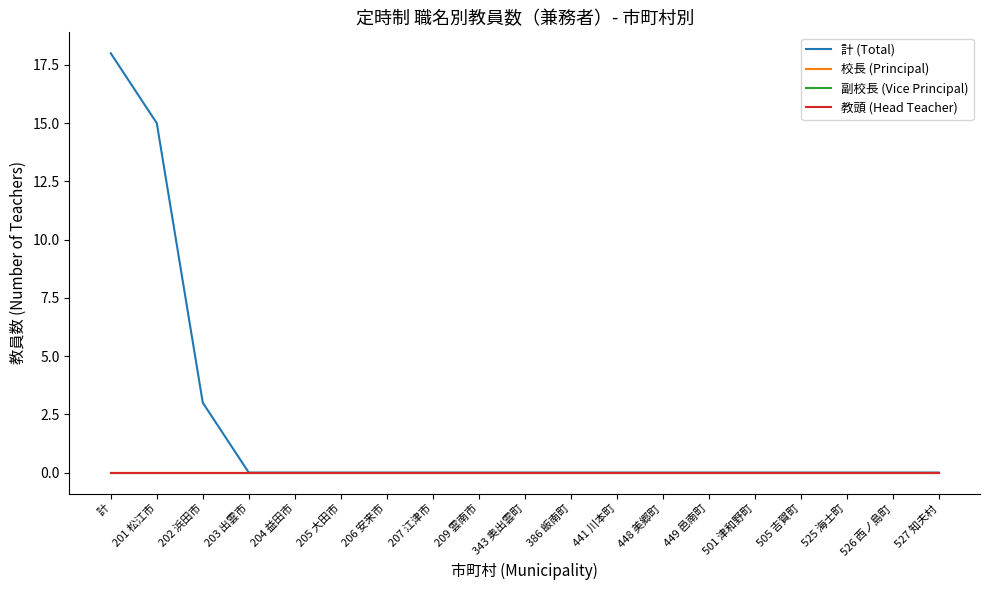

Is it true that 計 (Total) equals 9 at 501 津和野町?

False